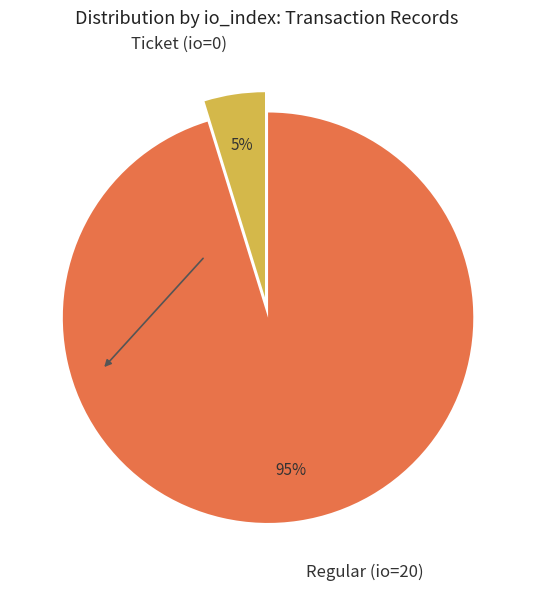

Which has a higher value, Ticket (io=0) or Regular (io=20)?

Regular (io=20)